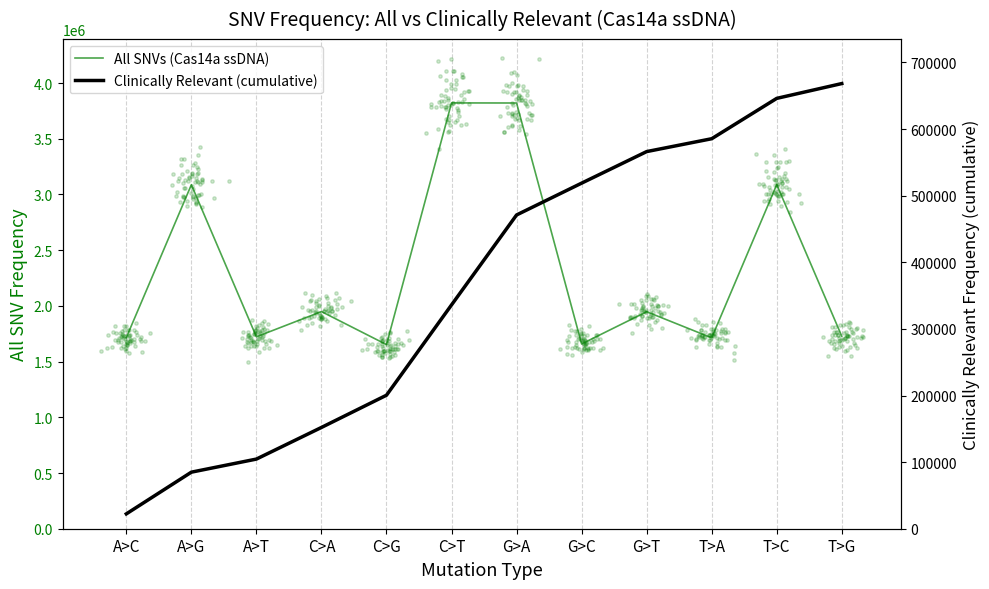

Which series reaches the maximum Y coordinate?

All SNVs (Cas14a ssDNA)